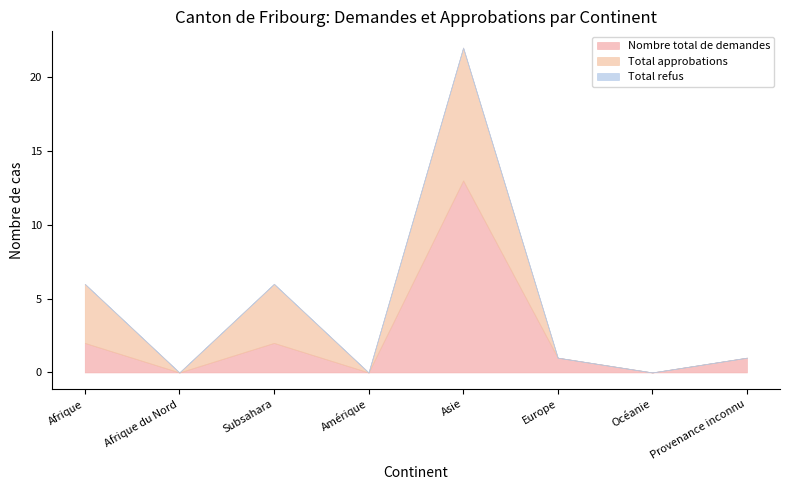

At which label does Total approbations reach its peak?

Asie